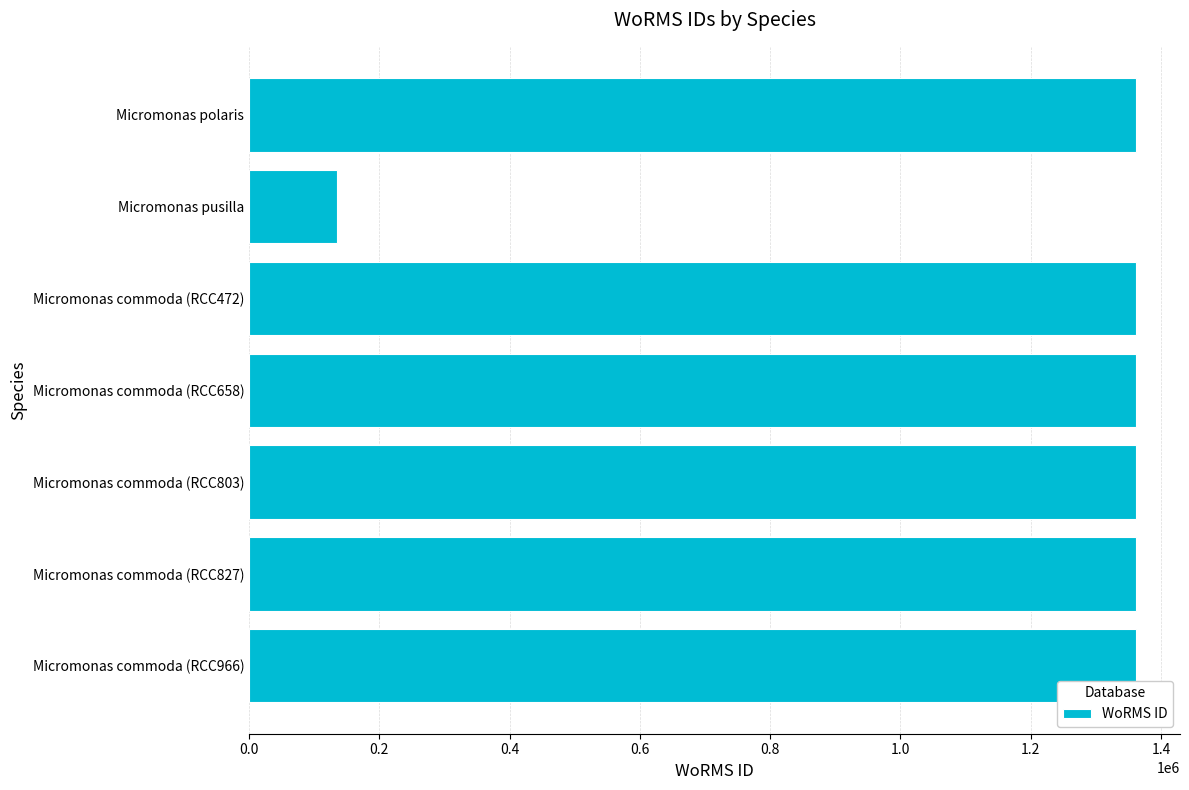

What is the ratio of the value at Micromonas commoda (RCC803) to the value at Micromonas commoda (RCC966)?

1.0